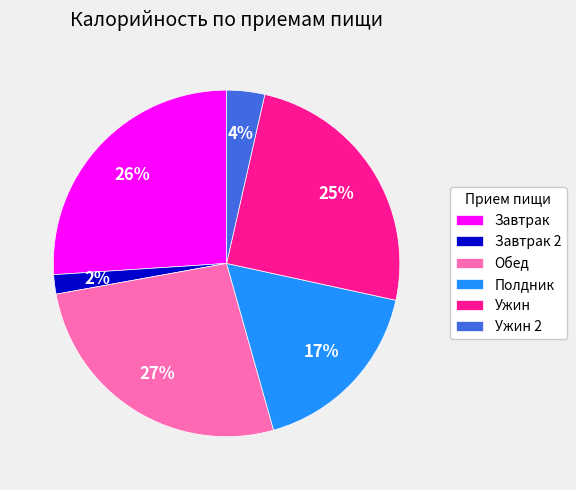

True or false: Полдник accounts for 29% of the total.

False